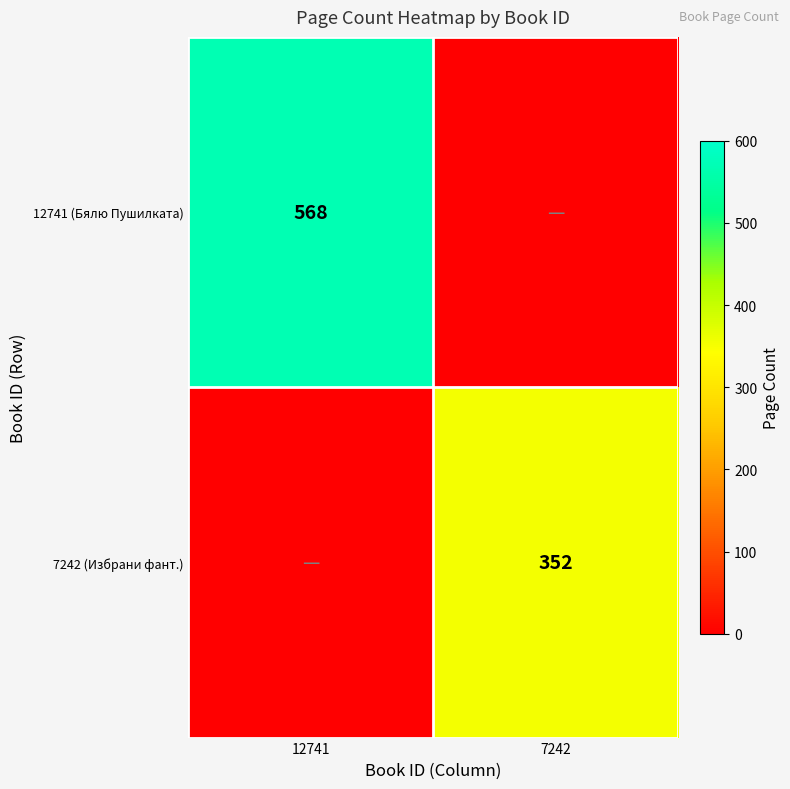

Is it true that 7242 (Избрани фант.) equals 352 at 7242?

True